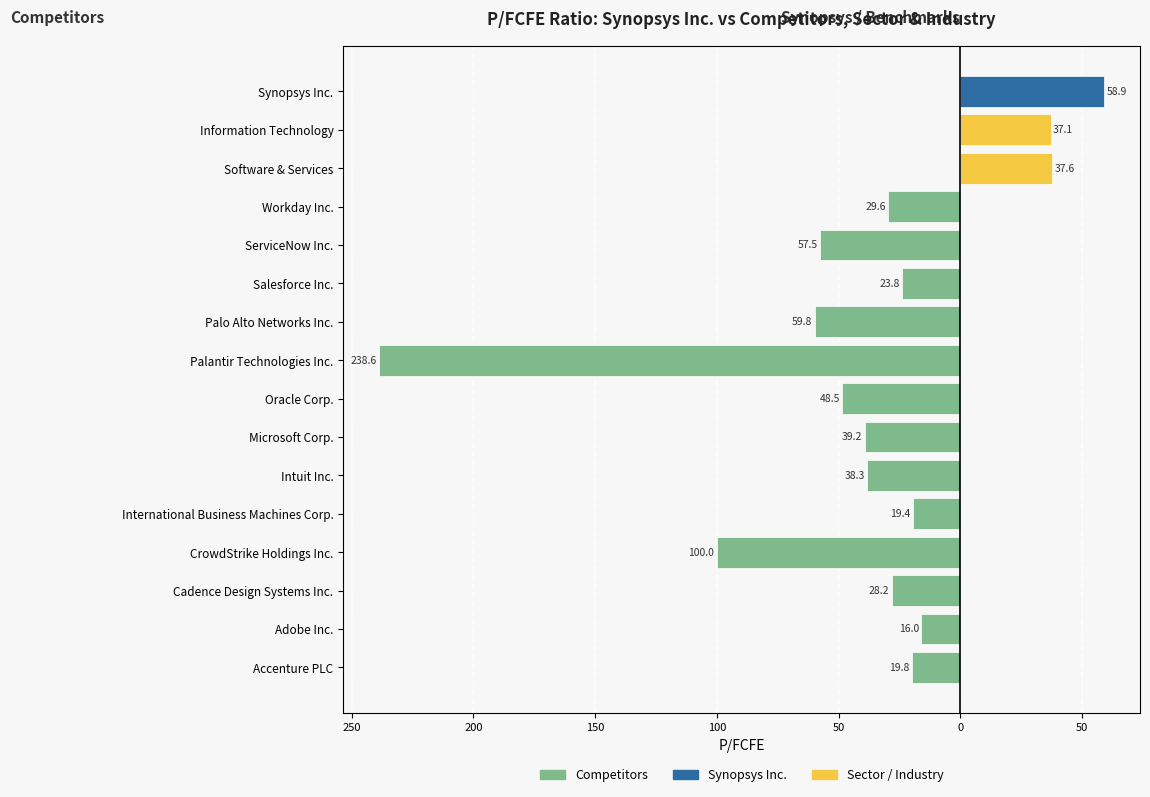

What is the change in value from Accenture PLC to Oracle Corp.?

-28.7